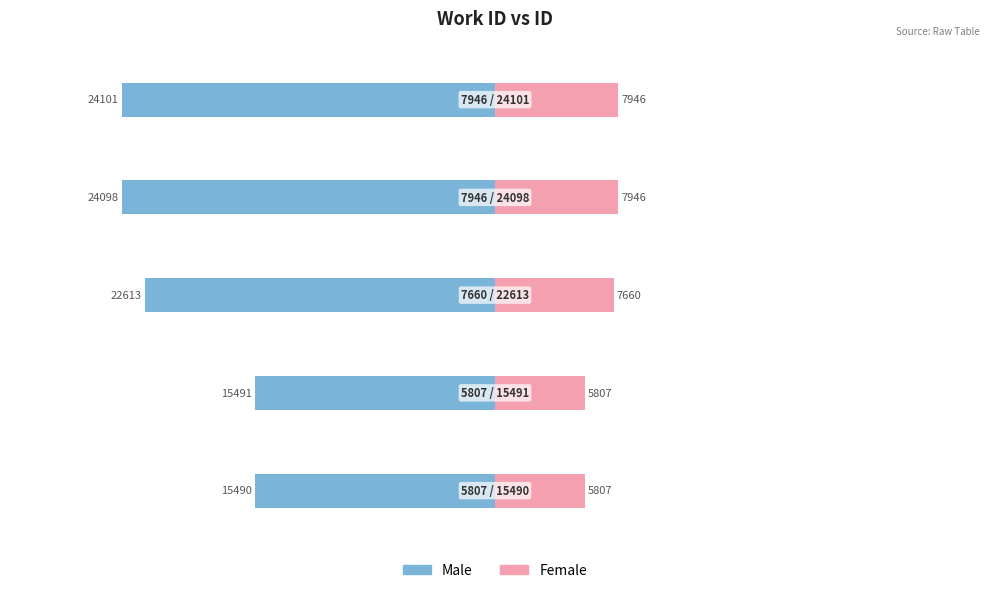

How many bars are there in total?

10